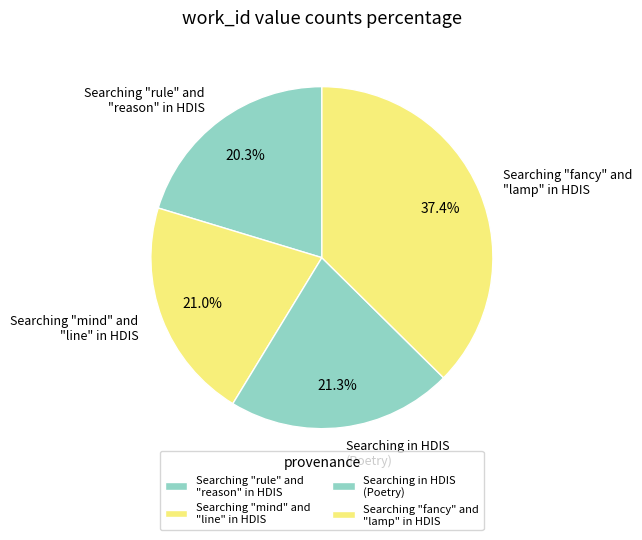

What is the ratio of the value at Searching "fancy" and "lamp" in HDIS to the value at Searching in HDIS (Poetry)?

1.8